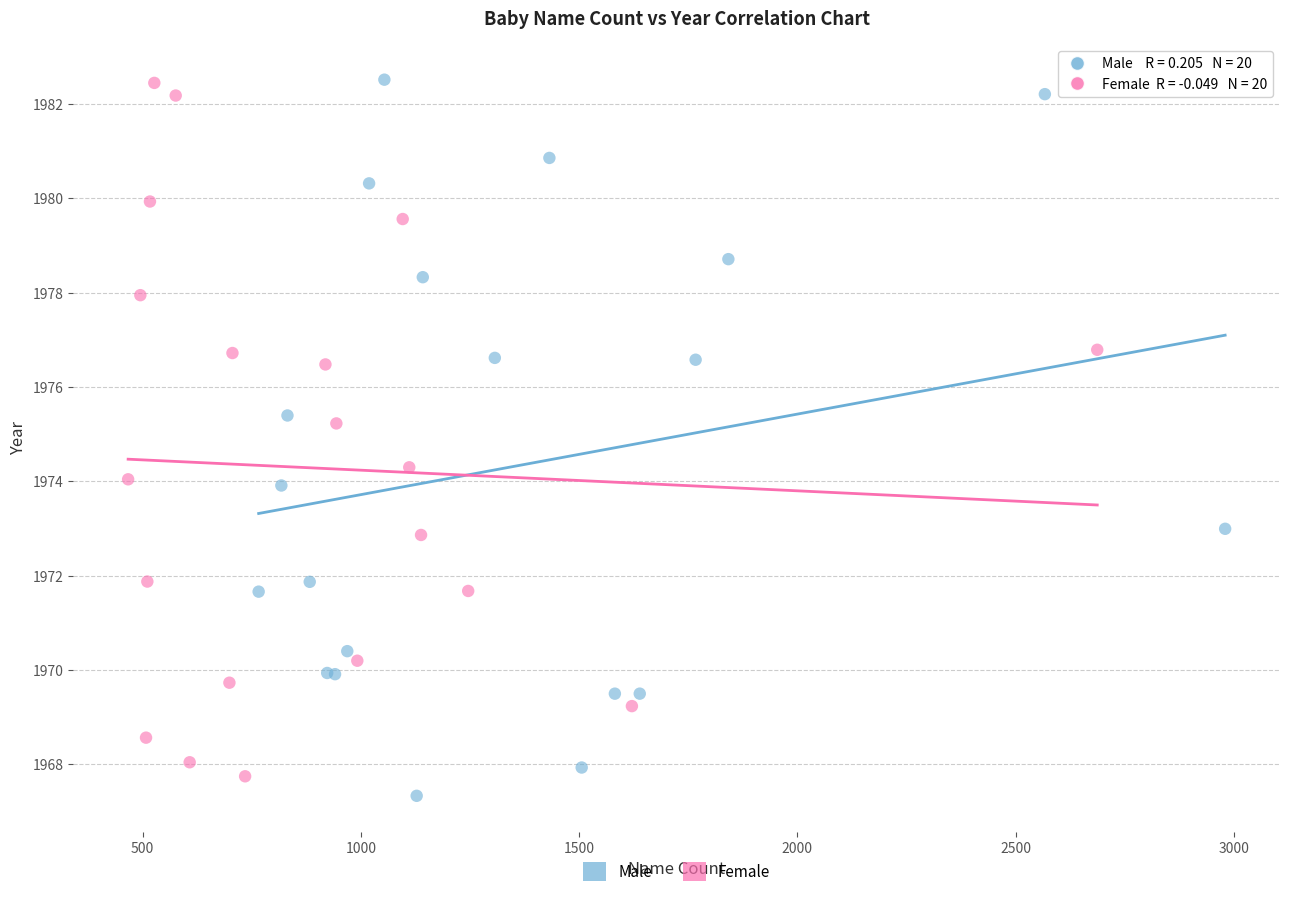

Which series reaches the minimum Y coordinate?

Male